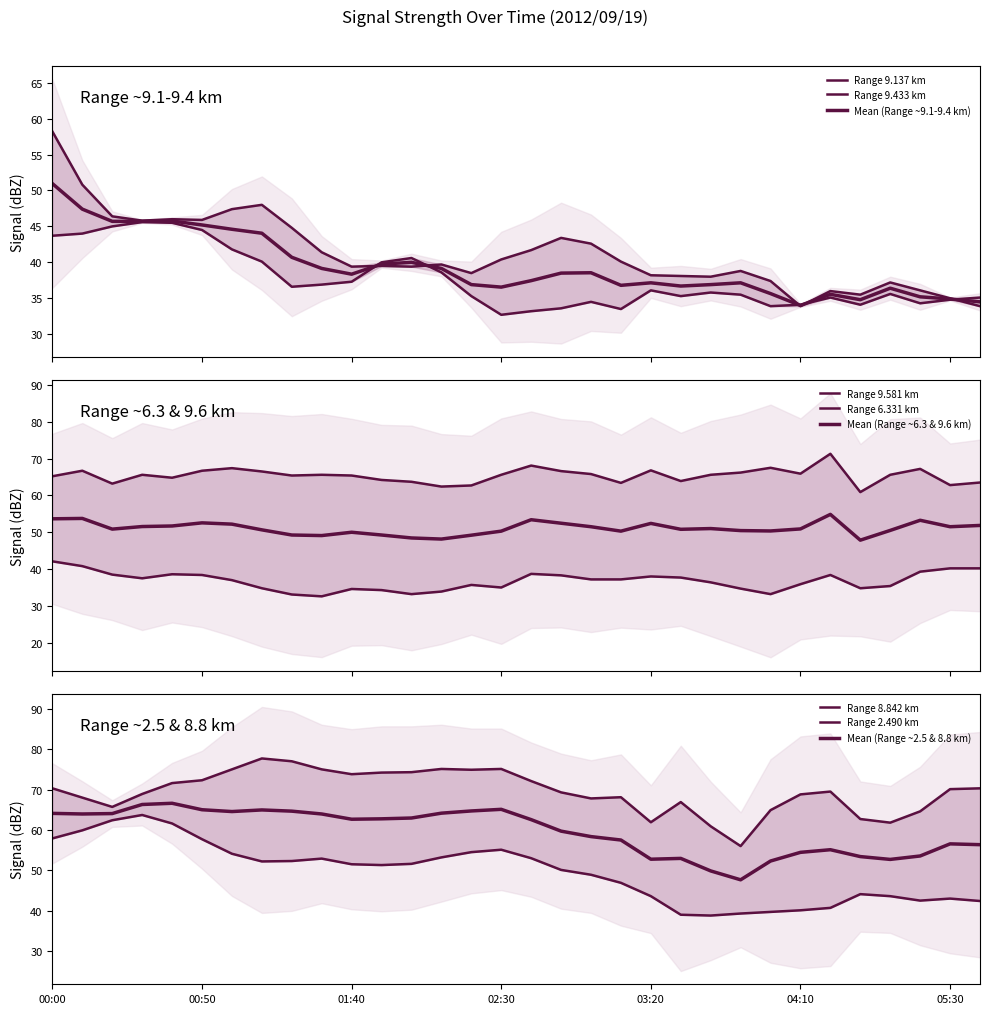

At which category is the sum across all series the highest?

00:00